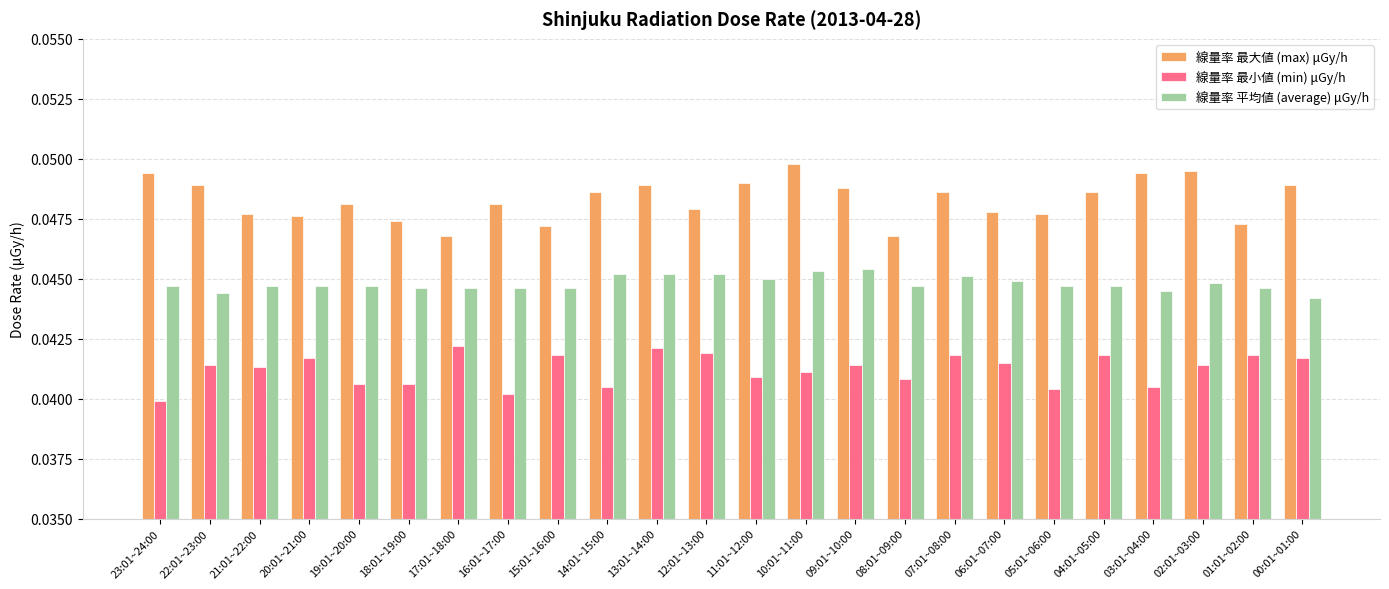

At which category is the sum across all series the highest?

13:01~14:00